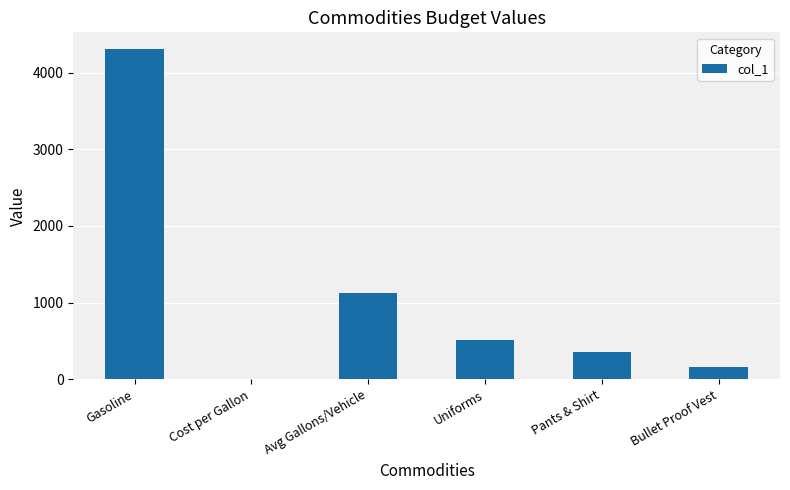

At which label is the value closest to 2156?

Avg Gallons/Vehicle